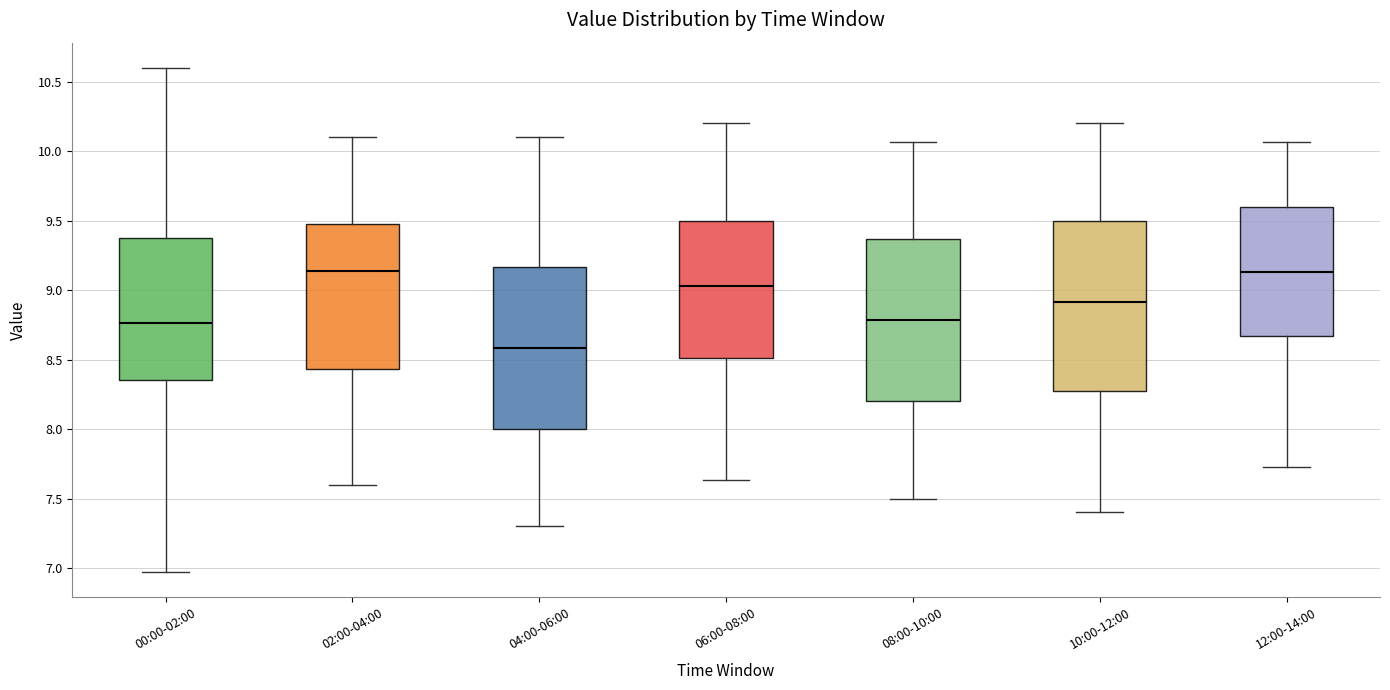

Reading left to right, transcribe this box plot: for each box, give where its median line is, the range the box spans, and where its two whiskers end, as read against the y-axis. The values are not printed on the chart, so give them approximately, as read against the axis.

00:00-02:00: median 8.75, box 8.35 to 9.40, whiskers 6.95 to 10.60
02:00-04:00: median 9.15, box 8.45 to 9.50, whiskers 7.60 to 10.10
04:00-06:00: median 8.60, box 8.00 to 9.15, whiskers 7.30 to 10.10
06:00-08:00: median 9.05, box 8.50 to 9.50, whiskers 7.65 to 10.20
08:00-10:00: median 8.80, box 8.20 to 9.35, whiskers 7.50 to 10.05
10:00-12:00: median 8.90, box 8.25 to 9.50, whiskers 7.40 to 10.20
12:00-14:00: median 9.15, box 8.65 to 9.60, whiskers 7.75 to 10.05